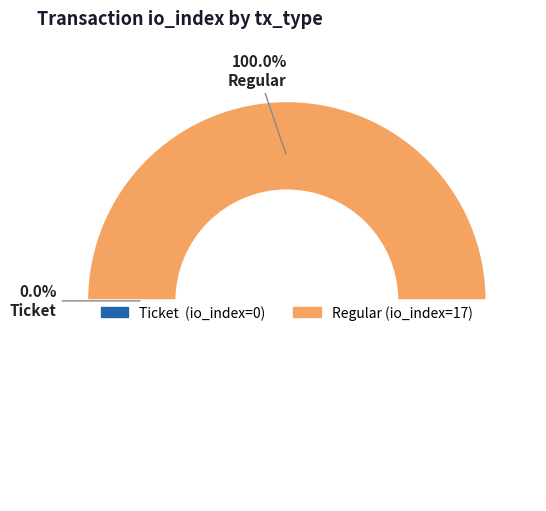

Which category has the smallest portion of the pie?

Ticket